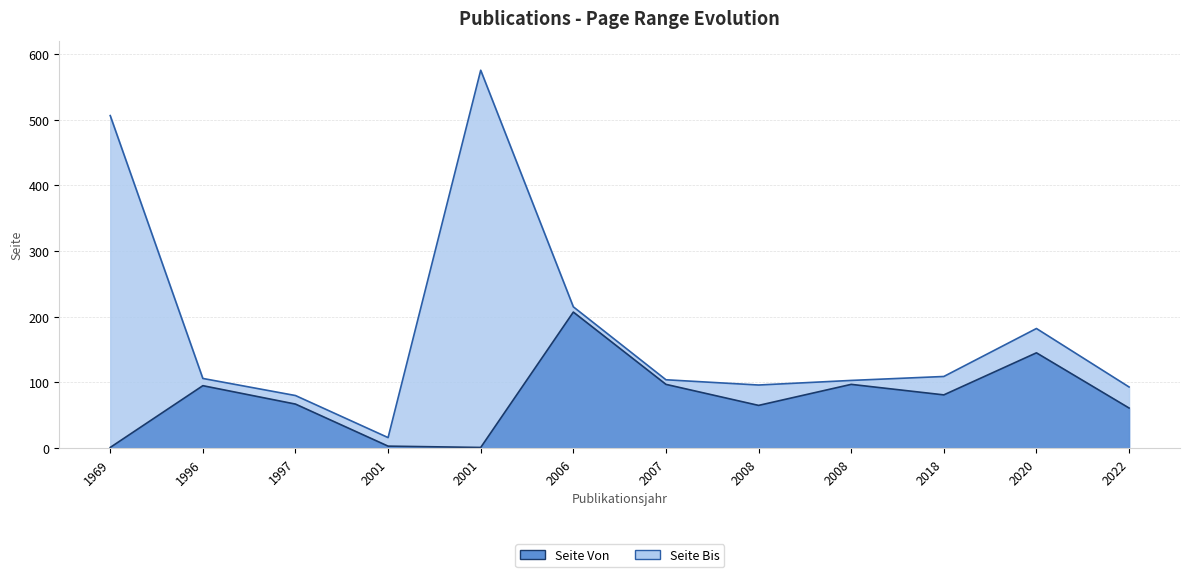

Where is Seite Von nearest to the value 104?

2007